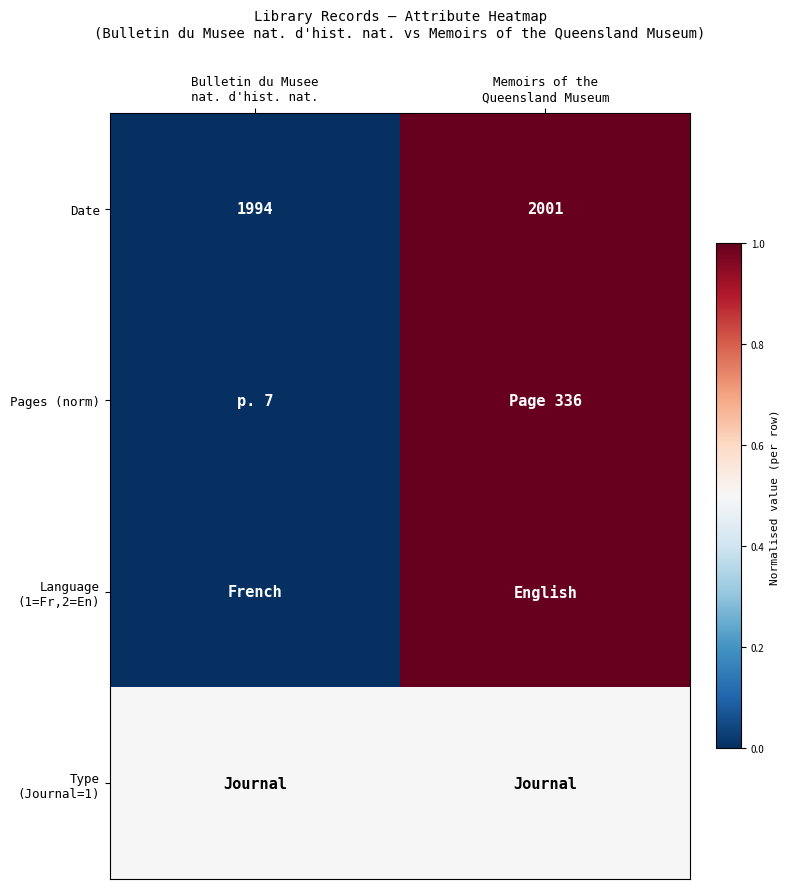

What is the sum of all Date values?

3995.0